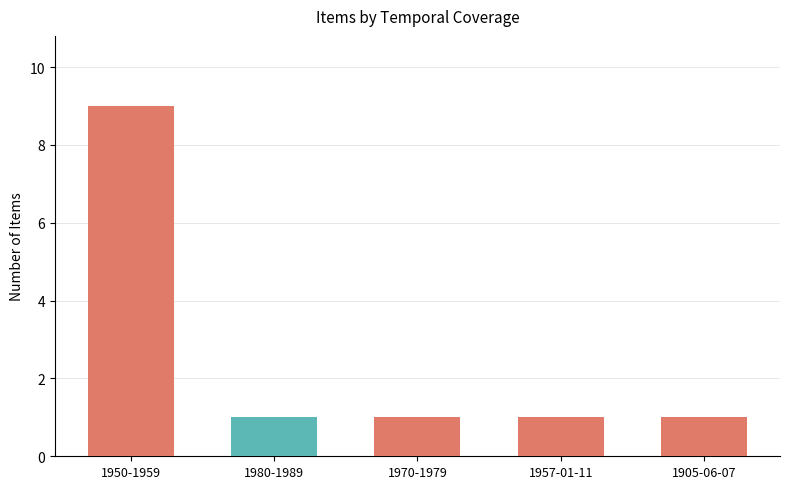

What is the value of the 2nd bar from the left?

1